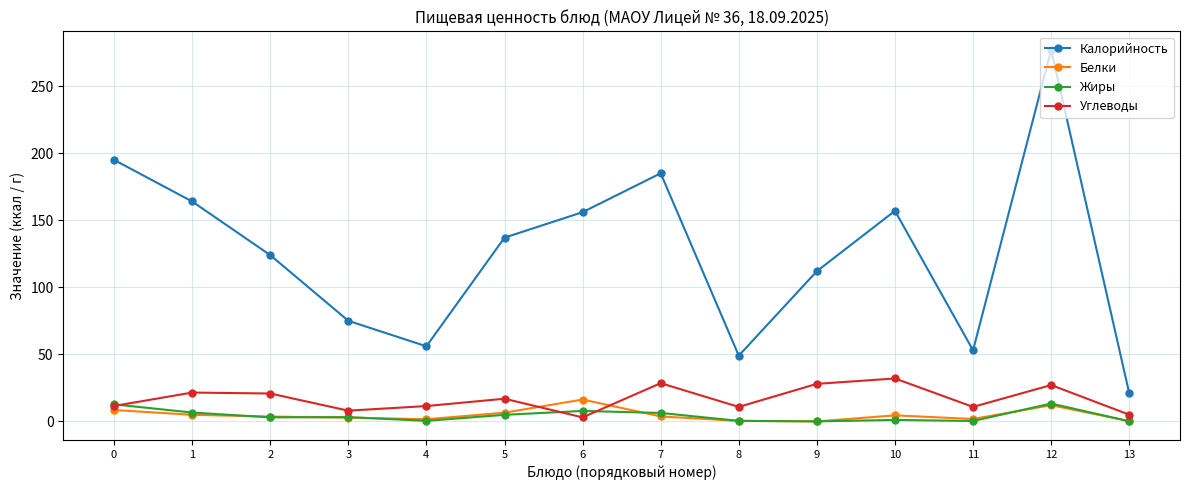

Which series changed the most between 6 and 10?

Углеводы